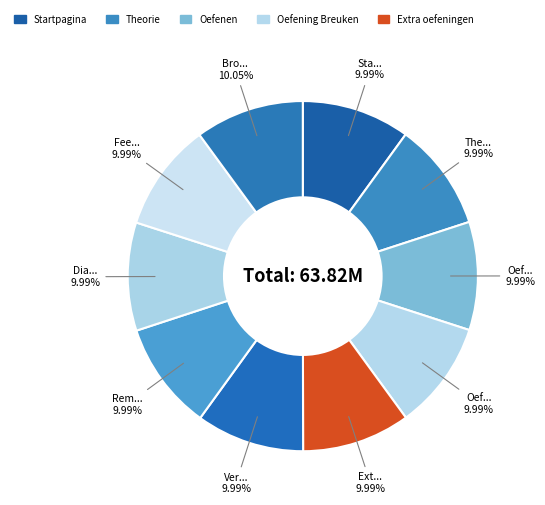

What is the largest slice in the pie chart?

Bronnen